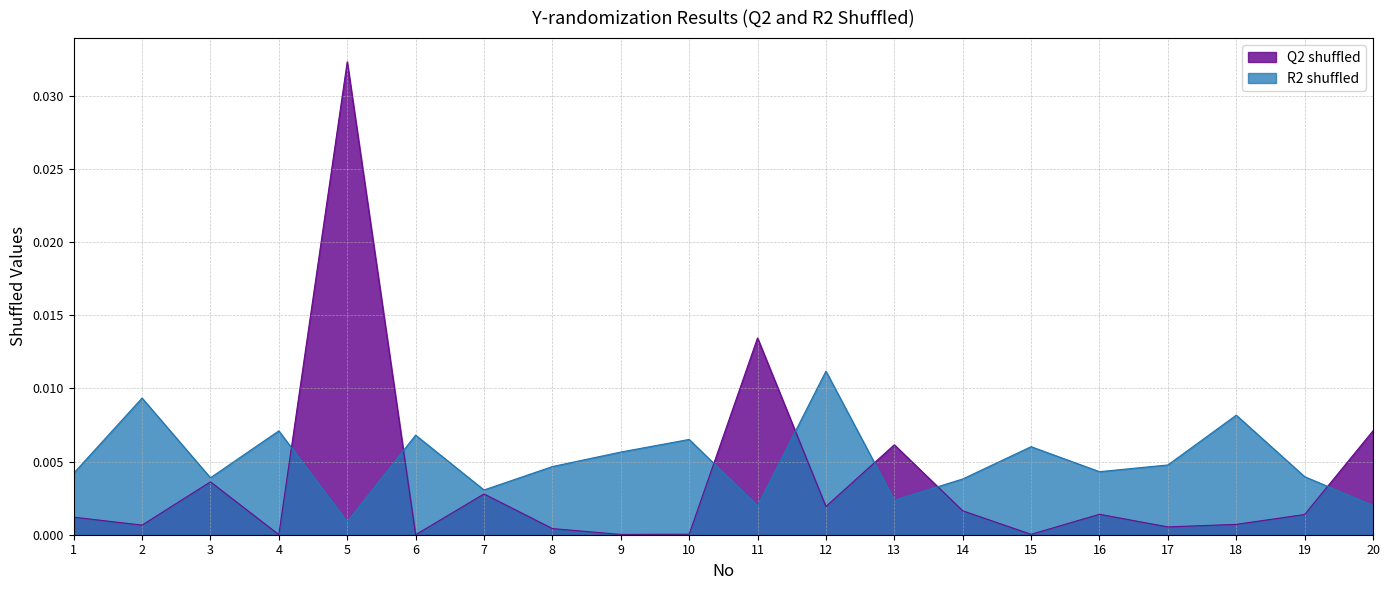

Is the value of R2 shuffled at 9 greater than the value of Q2 shuffled at 5?

No